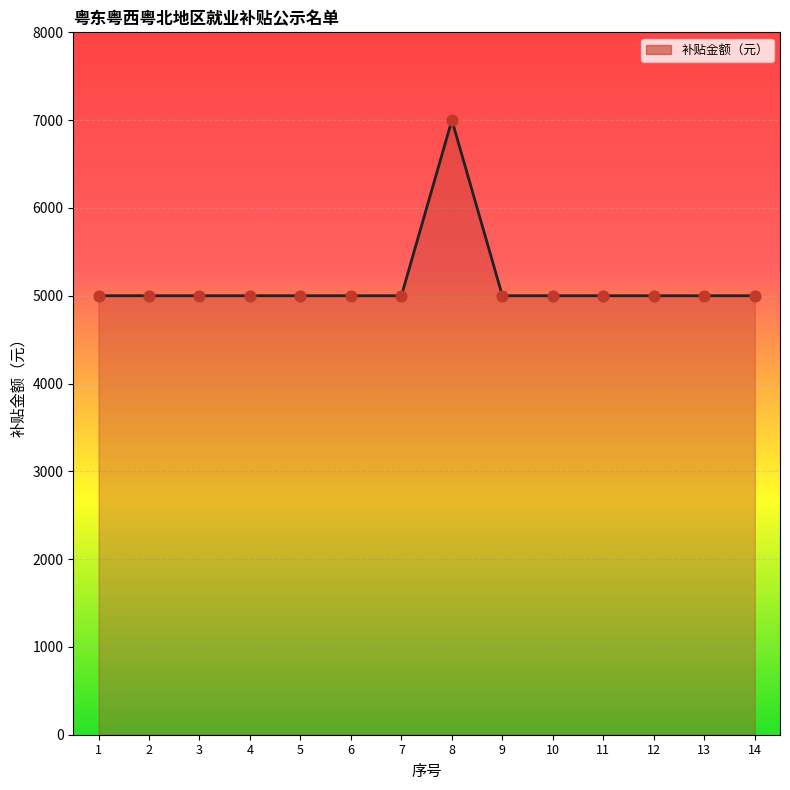

What is the ratio of the value at 2 to the value at 6?

1.0